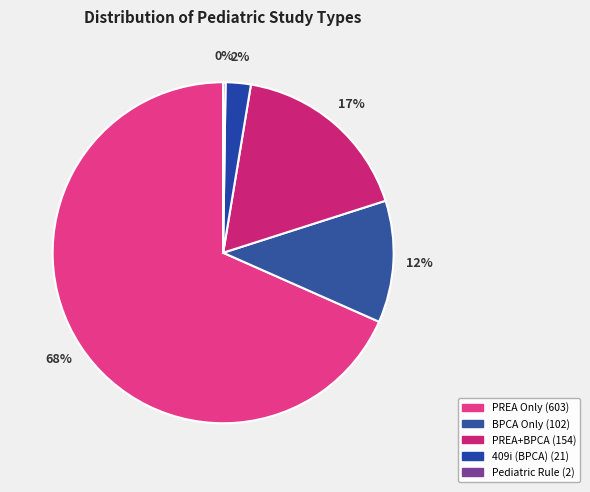

Do Pediatric Rule and 409i (BPCA) together represent more than half of the pie?

No